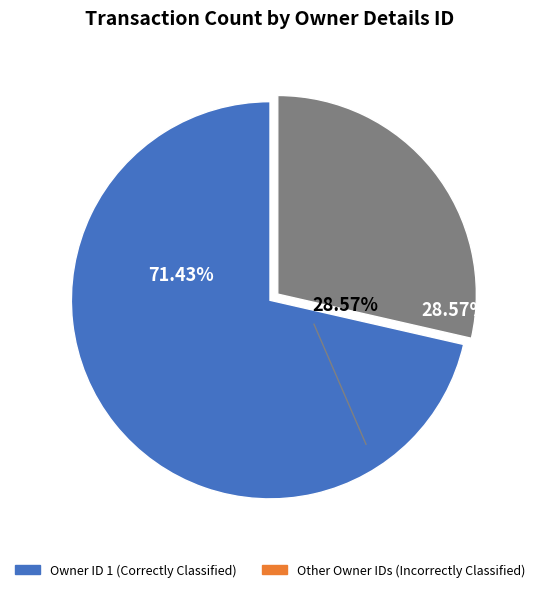

Is there a majority slice in this chart?

Yes